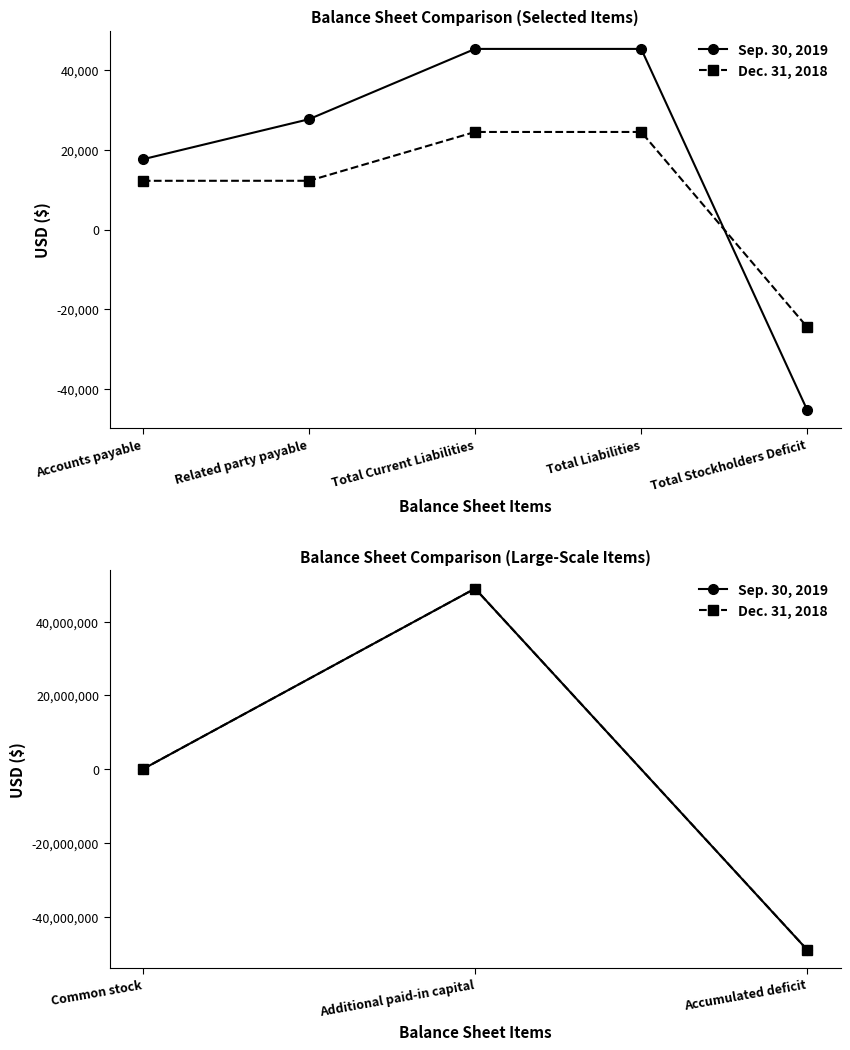

How many values in the Dec. 31, 2018 series are below 1956?

1